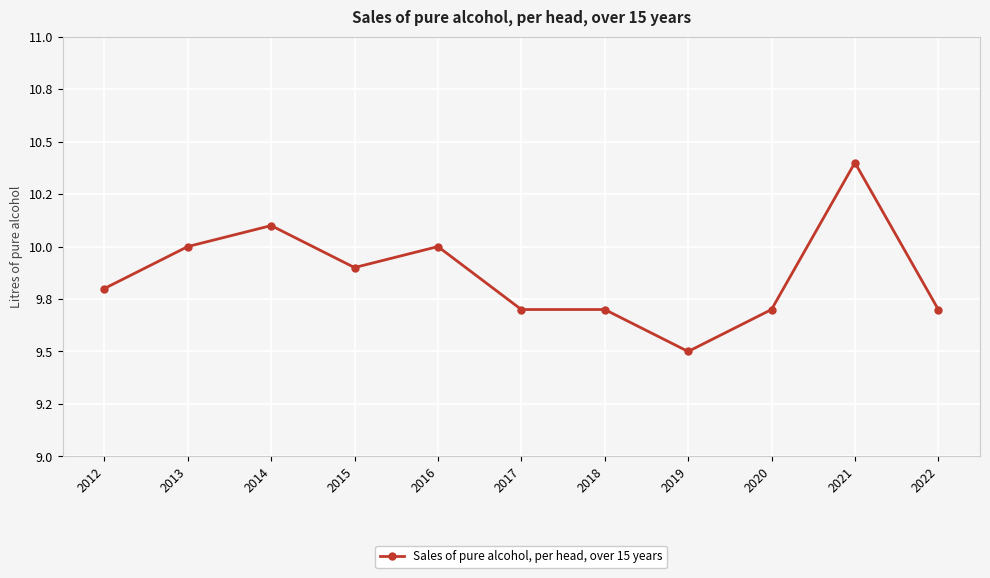

List the labels in order of value, smallest first.

2019, 2017, 2018, 2020, 2022, 2012, 2015, 2013, 2016, 2014, 2021